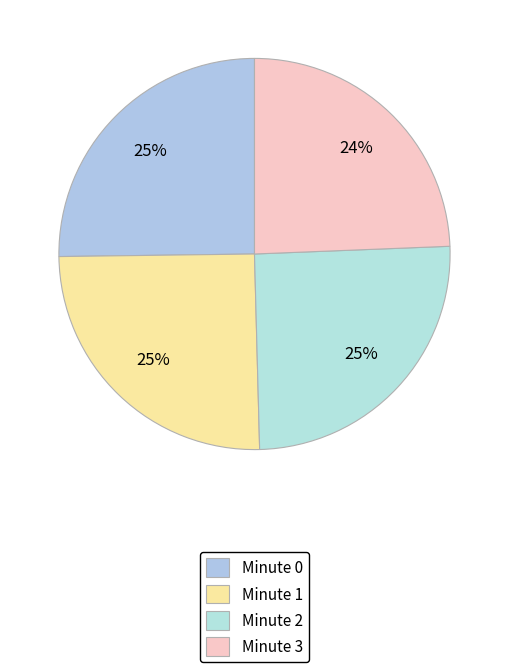

What is the change in value from Minute 2 to Minute 3?

-1